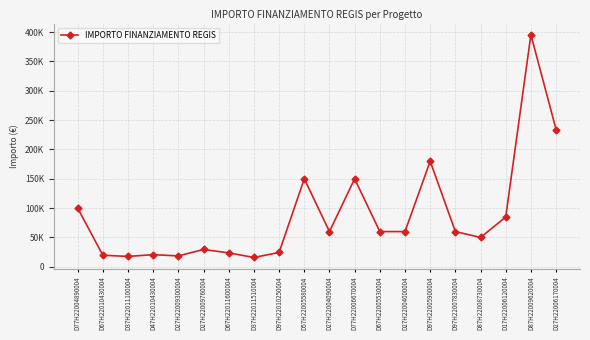

At which label does the data first exceed 60000?

D77H22004890004